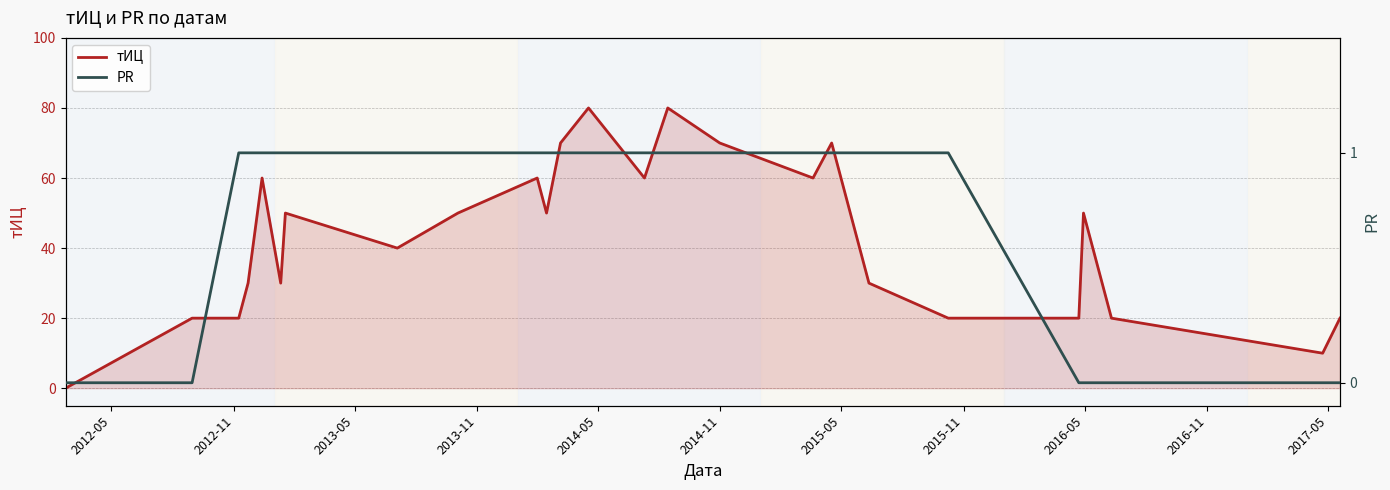

True or false: тИЦ and PR intersect in this chart.

False